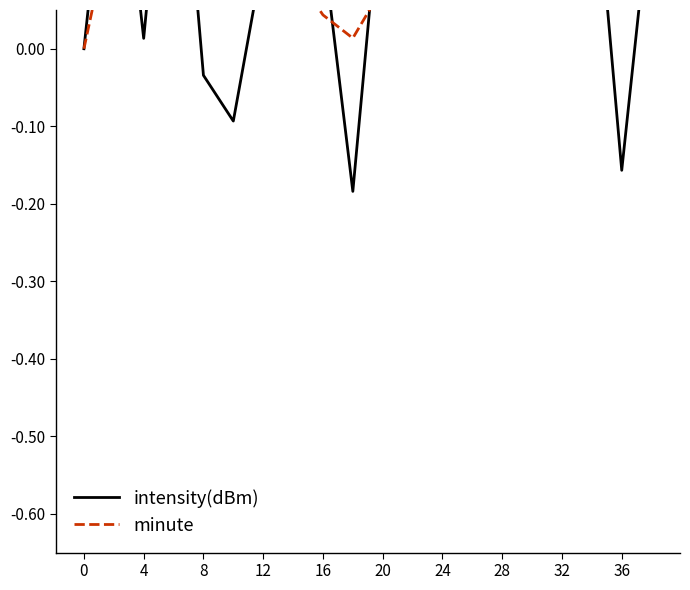

How many series are shown in this chart?

2